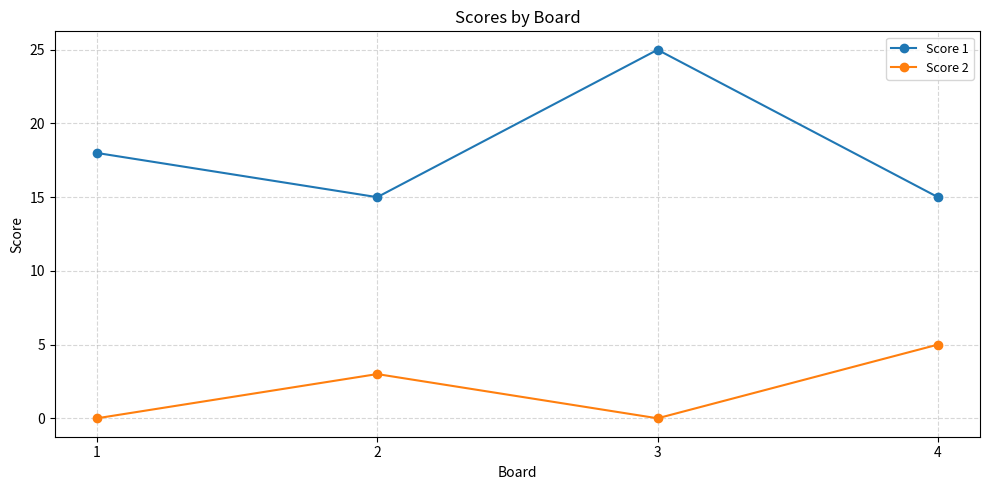

At 1, list the series in order from largest to smallest.

Score 1, Score 2